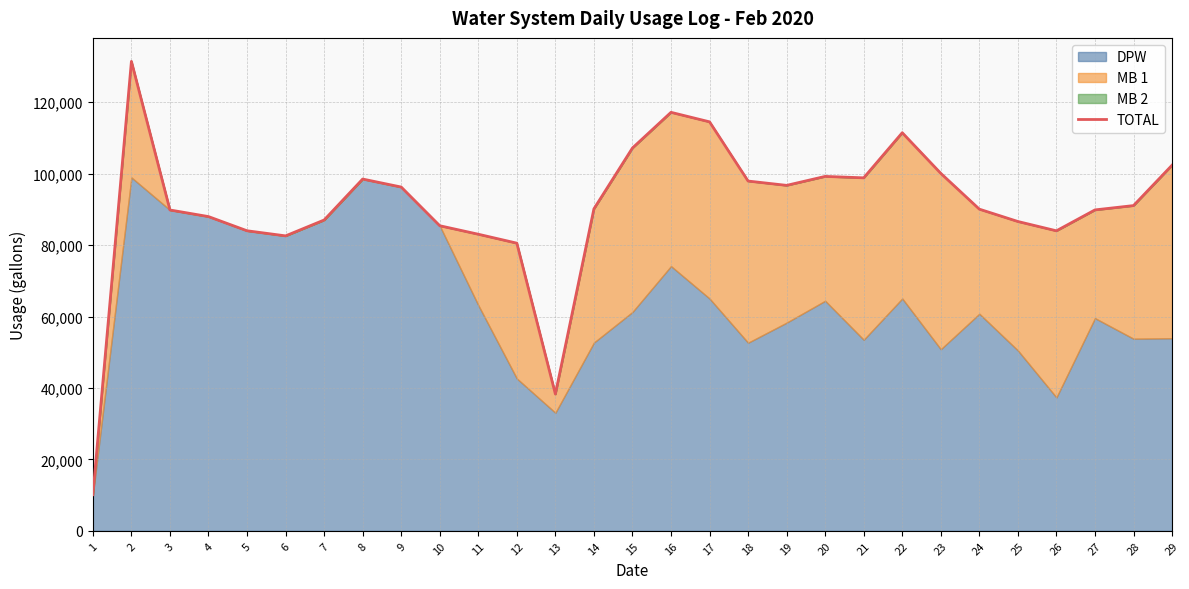

What is the difference between the maximum and minimum values?

121335